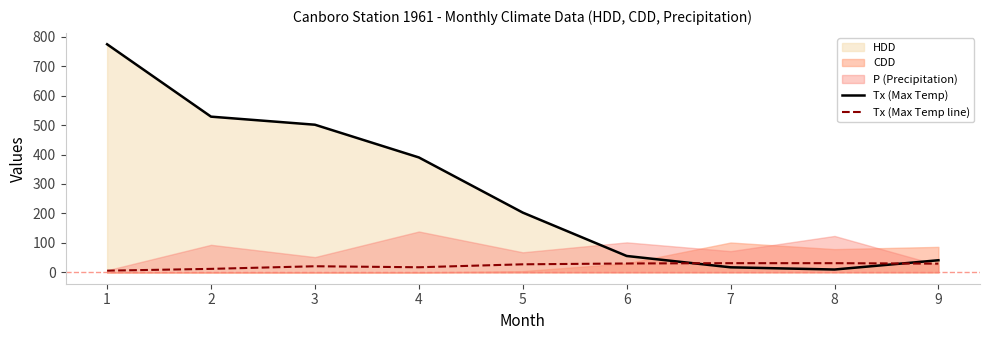

At which label does Tx (Max Temp line) first exceed 27?

5